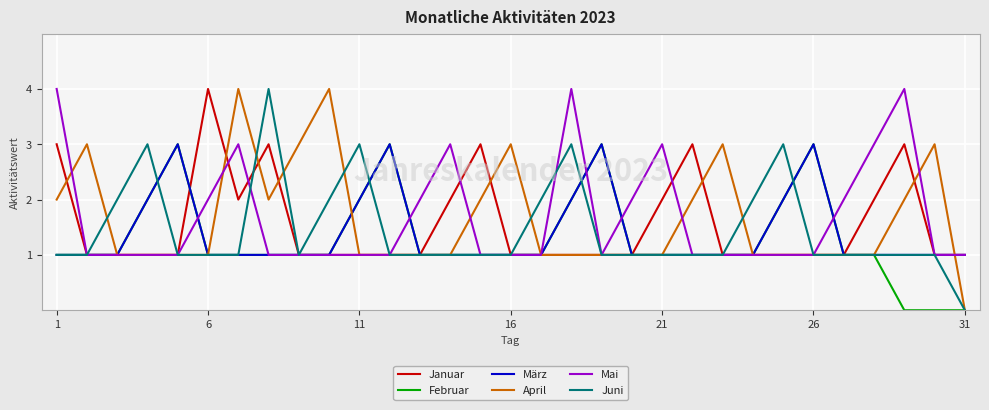

Does the chart have visible grid lines?

Yes